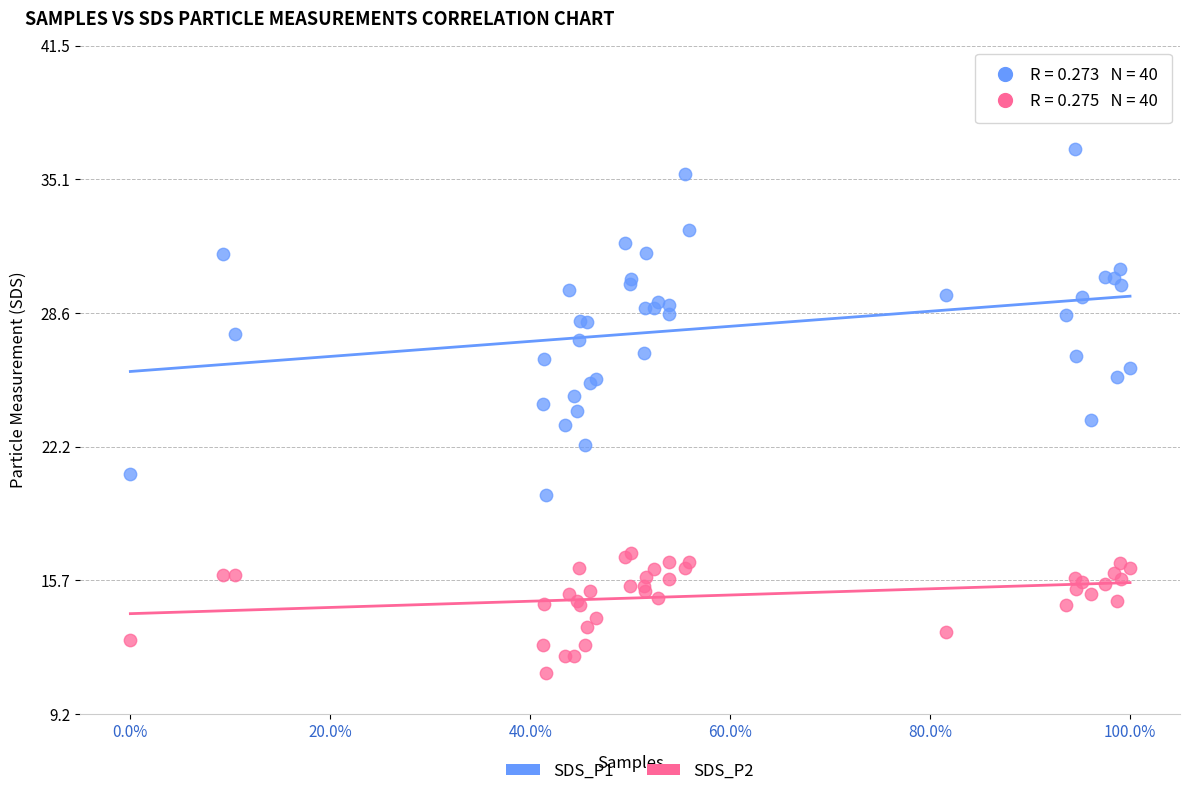

Which series has the largest Y range (max minus min)?

SDS_P1